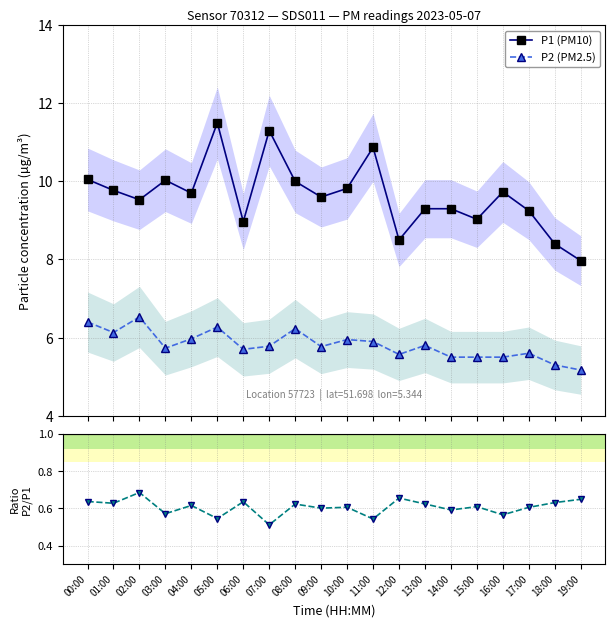

At which category does the chart reach its minimum across all series?

07:00